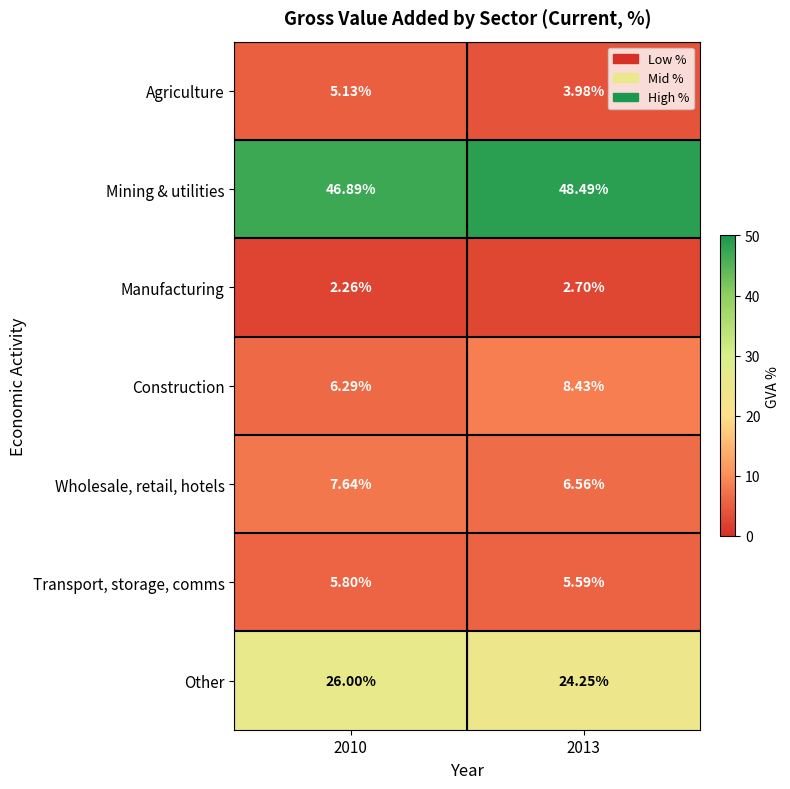

At 2013, list the series in order from largest to smallest.

Mining & utilities, Other, Construction, Wholesale, retail, hotels, Transport, storage, comms, Agriculture, Manufacturing